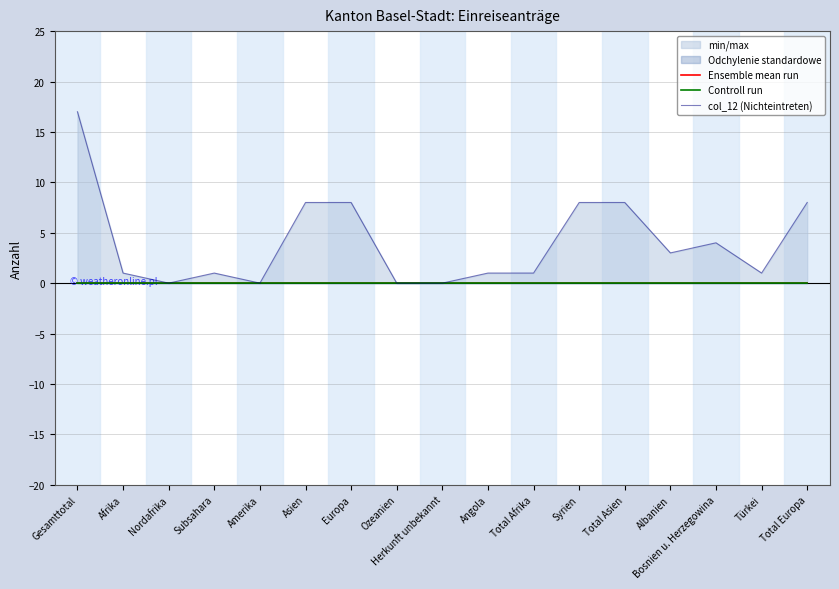

At which category is the sum across all series the highest?

Gesamttotal